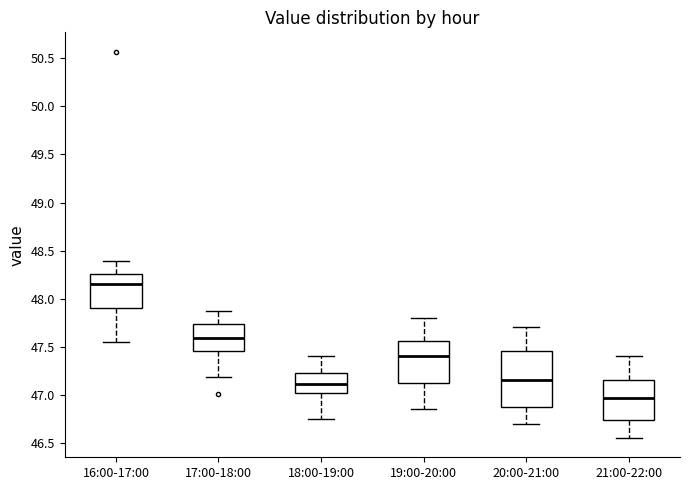

Which box is the tallest, from its lower edge to its upper edge?

20:00-21:00